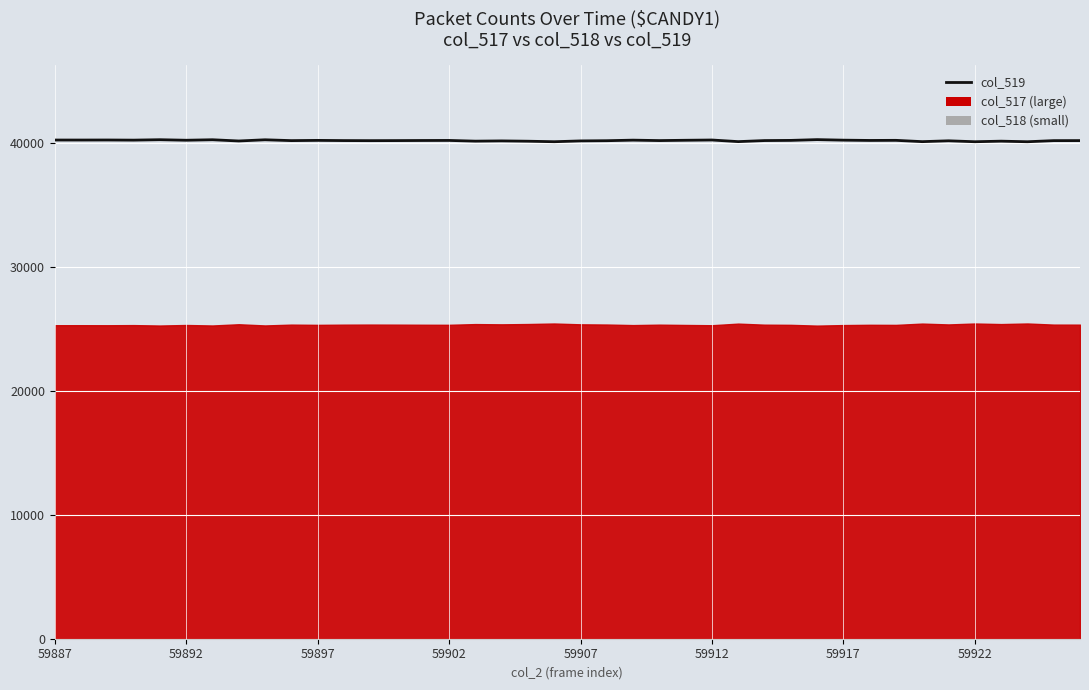

What is the greatest value displayed?

40271